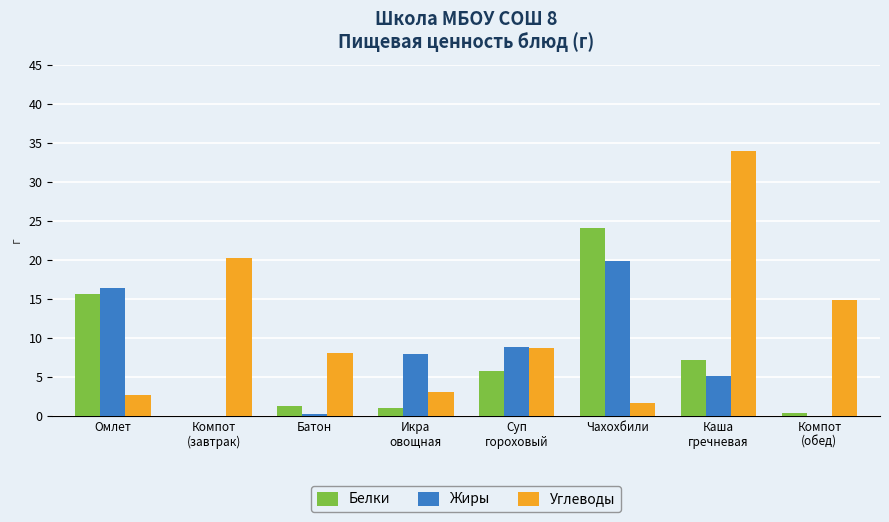

What are all the series names shown in the legend?

Белки, Жиры, Углеводы